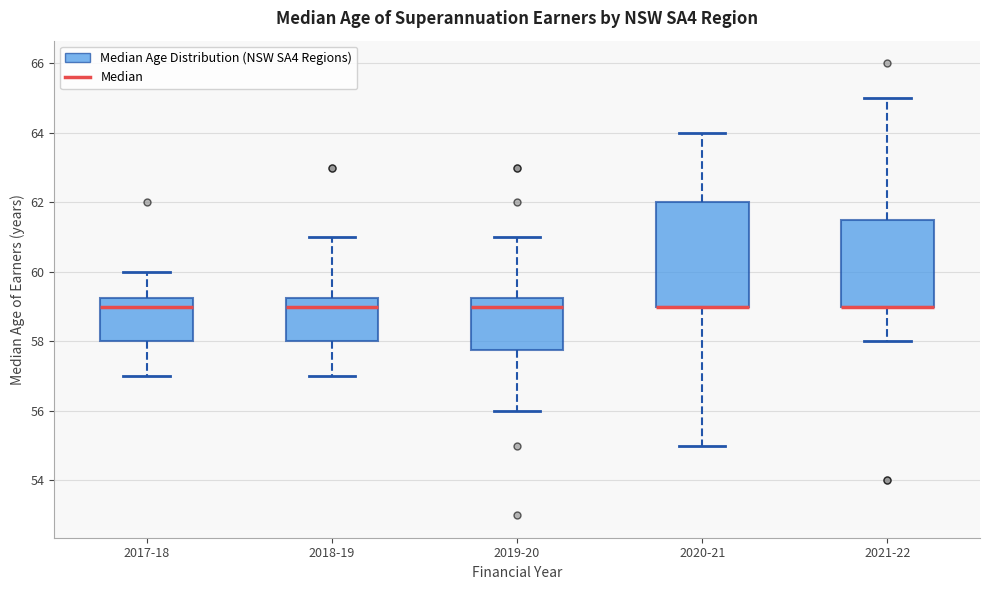

Reading left to right, transcribe this box plot: for each box, give where its median line is, the range the box spans, and where its two whiskers end, as read against the y-axis. The values are not printed on the chart, so give them approximately, as read against the axis.

2017-18: median 59.0, box 58.0 to 59.2, whiskers 57.0 to 60.0
2018-19: median 59.0, box 58.0 to 59.2, whiskers 57.0 to 61.0
2019-20: median 59.0, box 57.8 to 59.2, whiskers 56.0 to 61.0
2020-21: median 59.0 (drawn on the box's lower edge), box 59.0 to 62.0, whiskers 55.0 to 64.0
2021-22: median 59.0 (drawn on the box's lower edge), box 59.0 to 61.6, whiskers 58.0 to 65.0